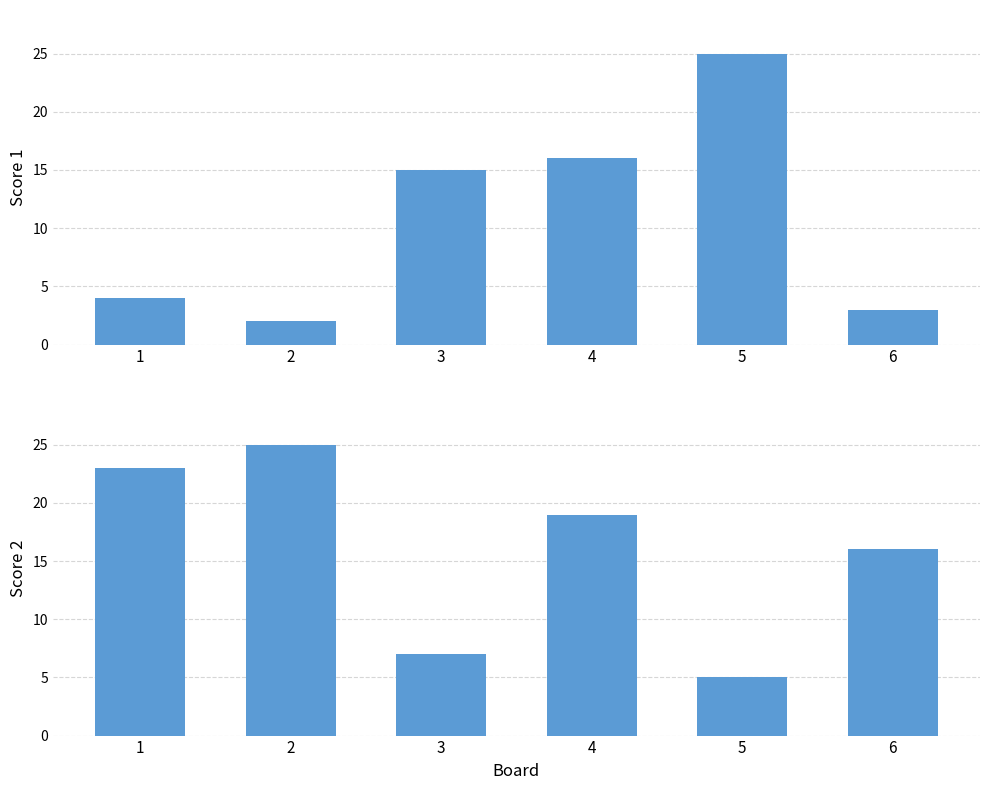

What is the value of the Score 1 bar at the 6th from the left?

3